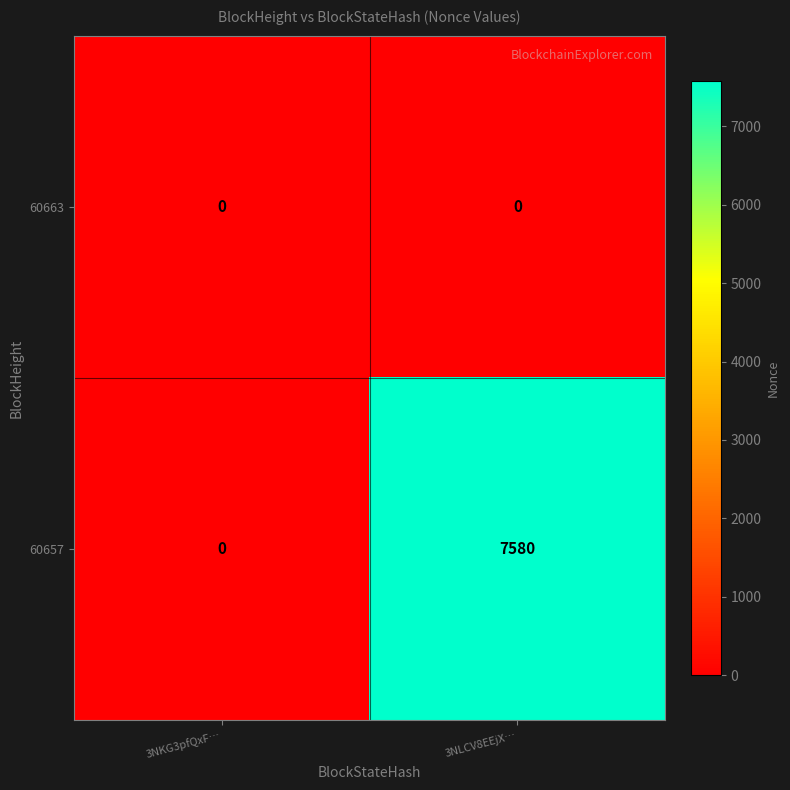

Which series has the largest range (max minus min)?

60657